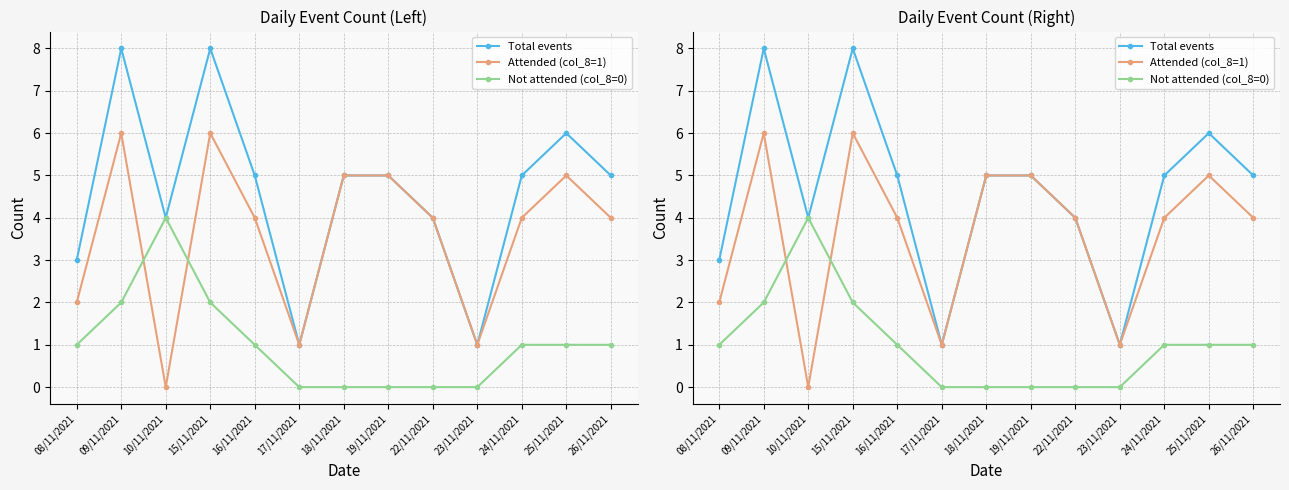

Which series has the largest range (max minus min)?

Total events